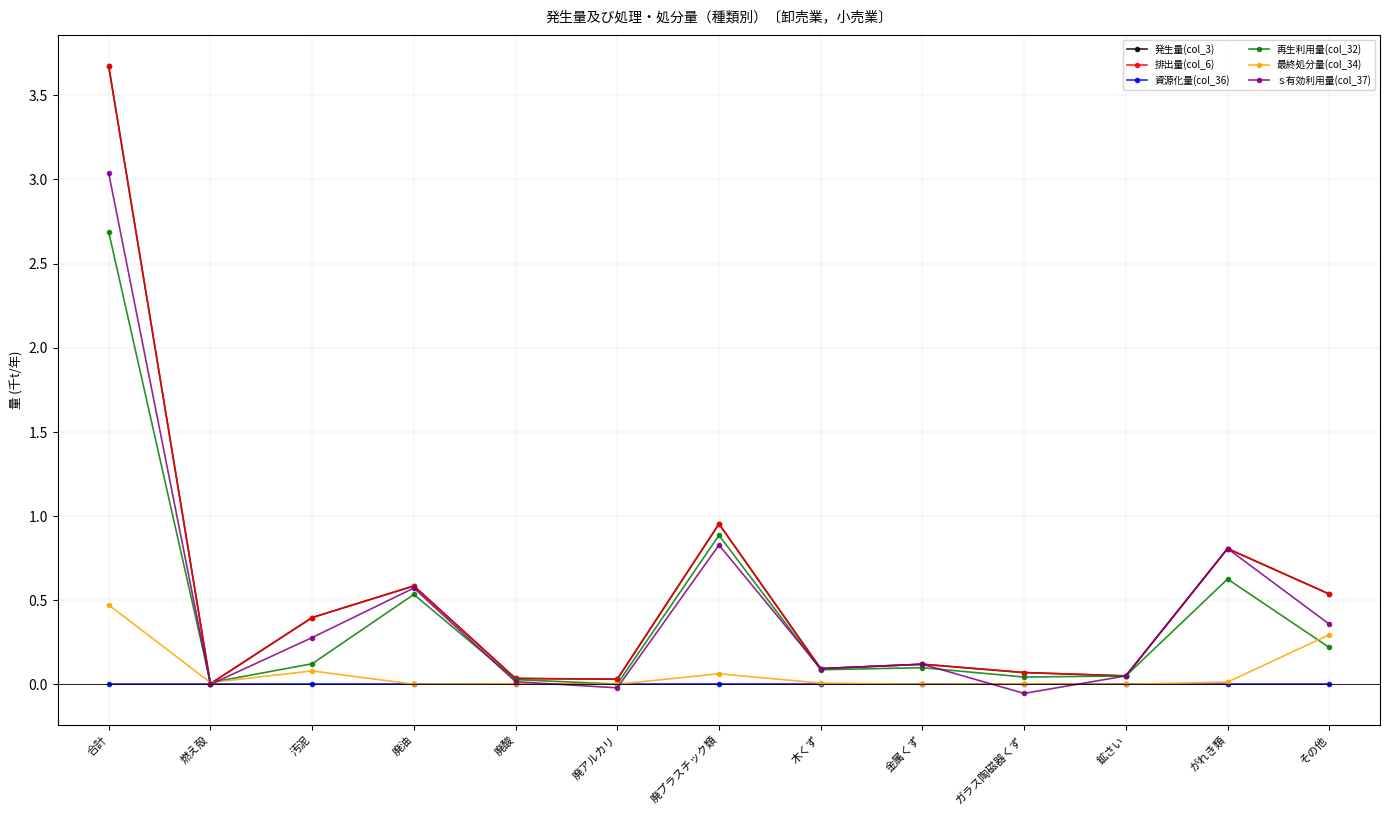

Rank the series at 金属くず from lowest to highest value.

資源化量(col_36), 最終処分量(col_34), 再生利用量(col_32), 発生量(col_3), 排出量(col_6), ｓ有効利用量(col_37)